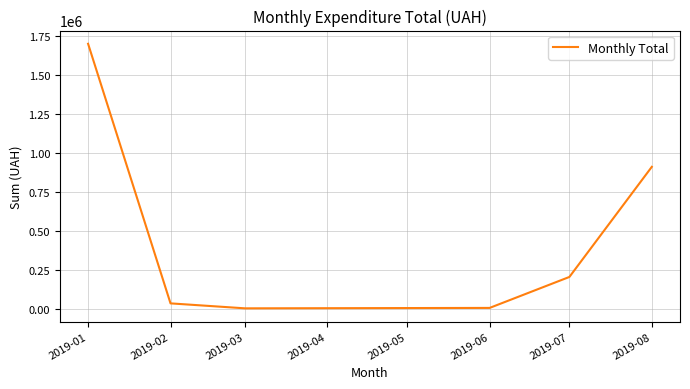

The chart shows a value of 1318.8 at 2019-03. True or false?

True